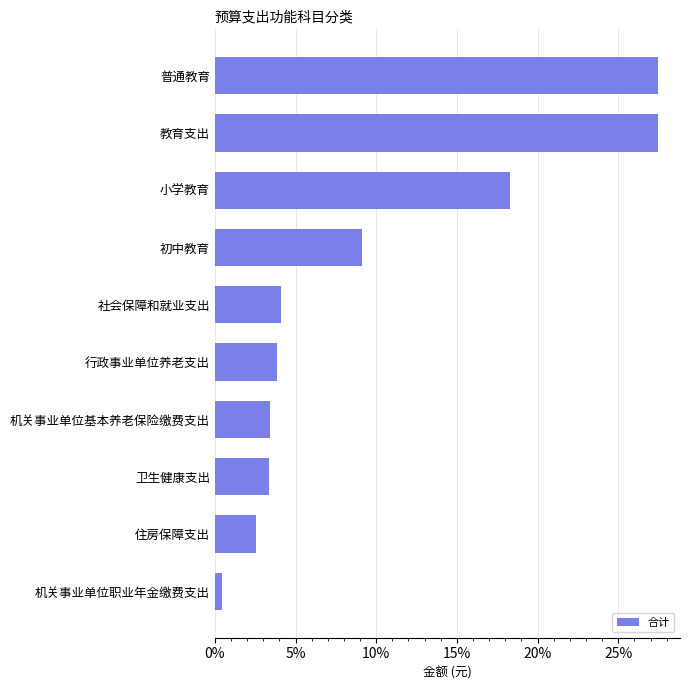

Does the chart contain any negative values?

No